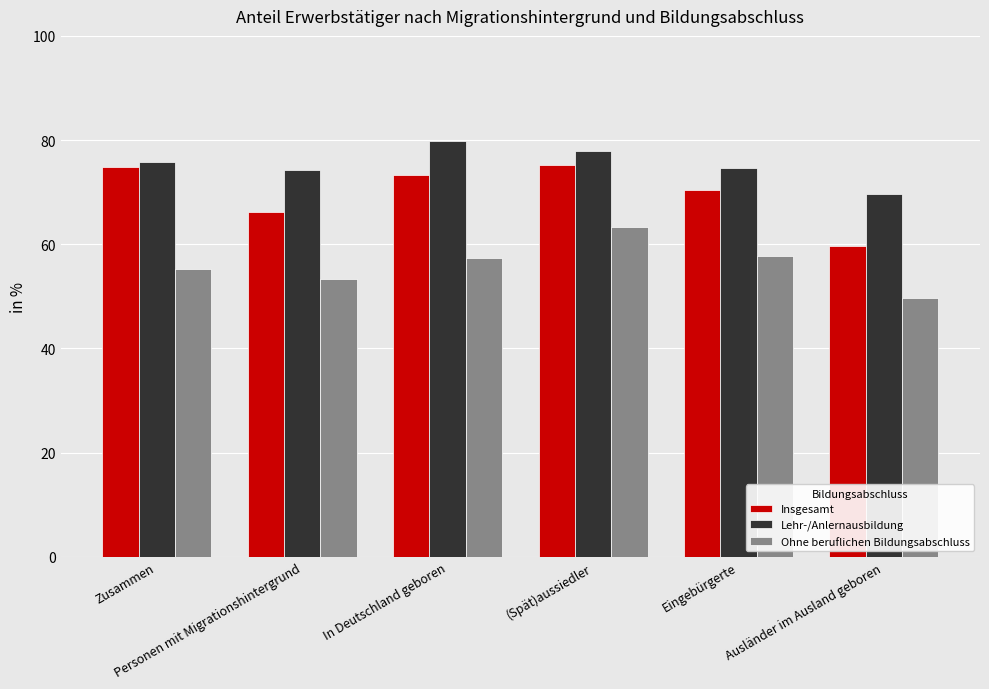

What is the difference between the second highest and second lowest values in the Ohne beruflichen Bildungsabschluss series?

4.3